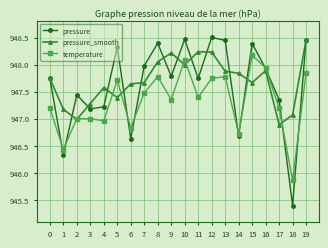

At which label does pressure reach its minimum?

18